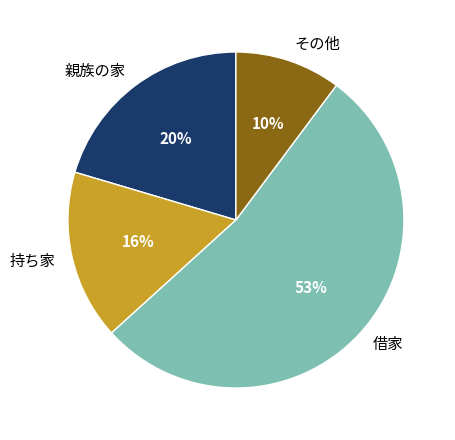

Is その他 the majority of the pie?

No